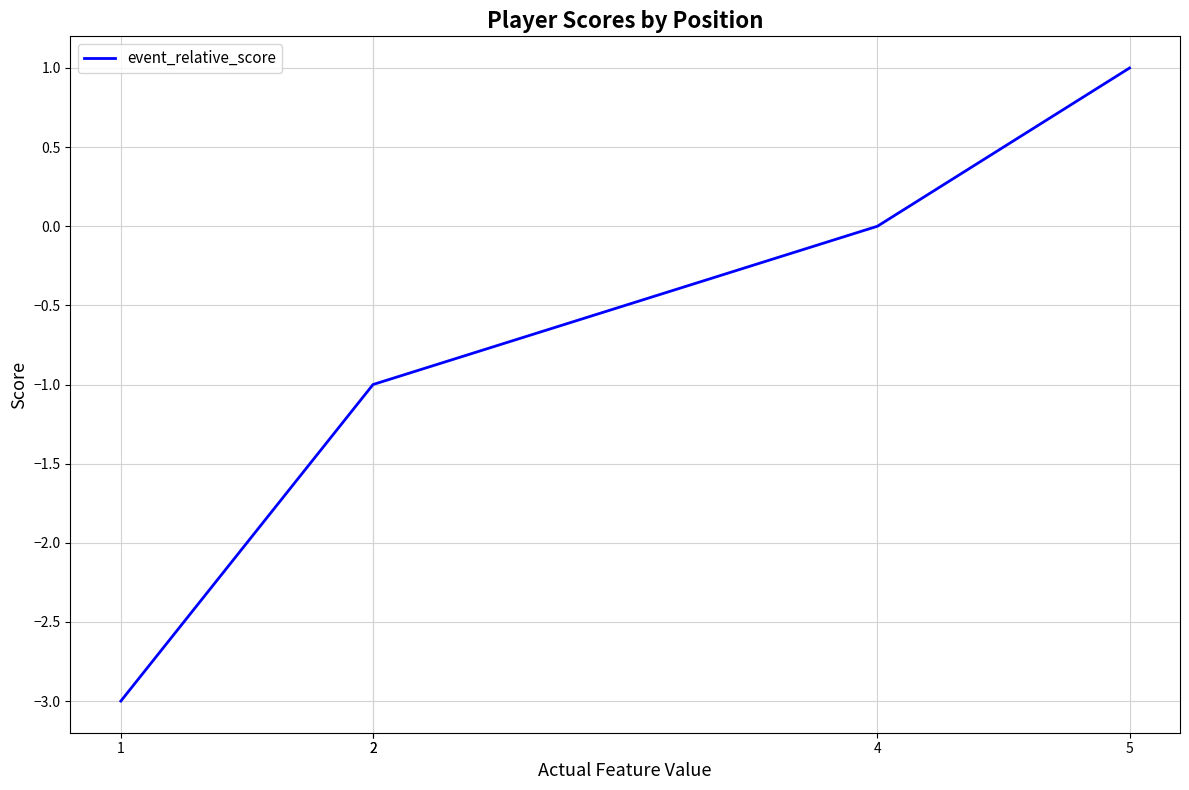

How many lines are shown in the chart?

1